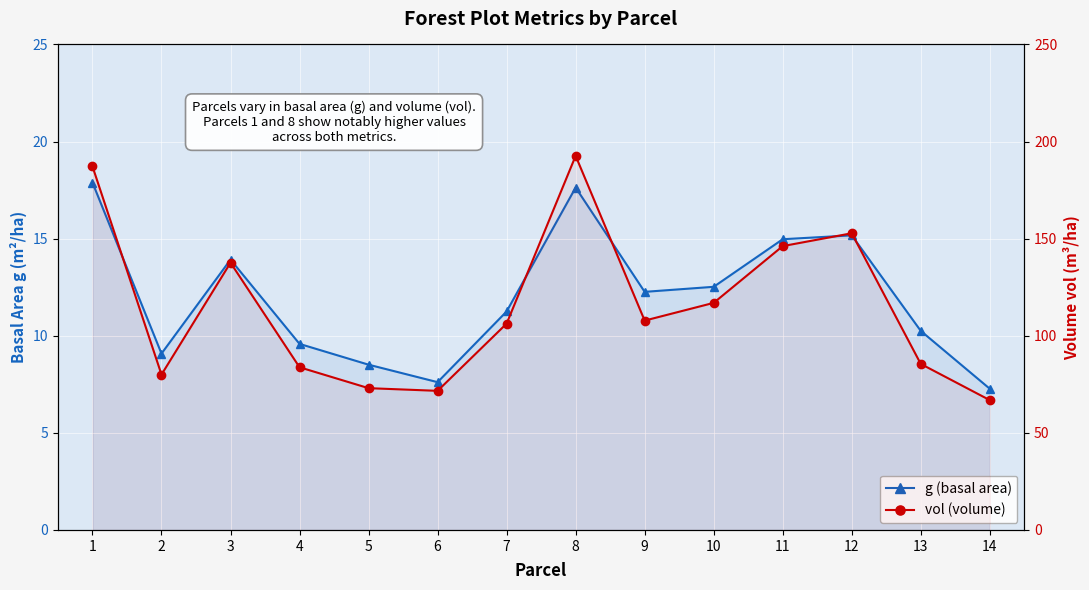

What is the minimum value for g (basal area)?

7.3